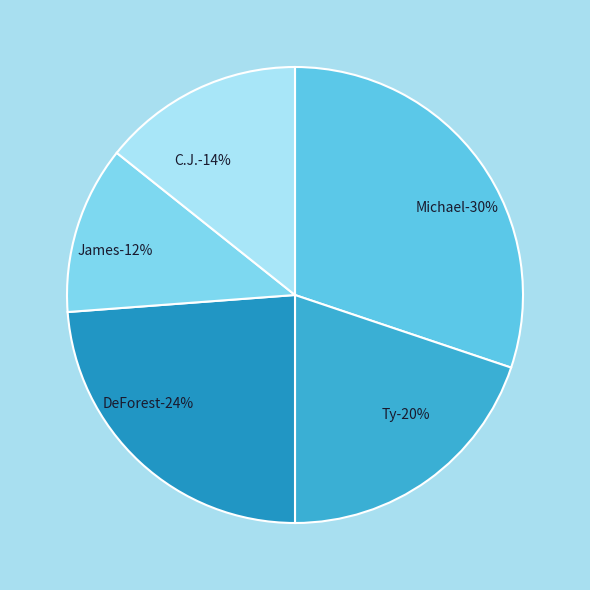

Is DeForest the majority of the pie?

No